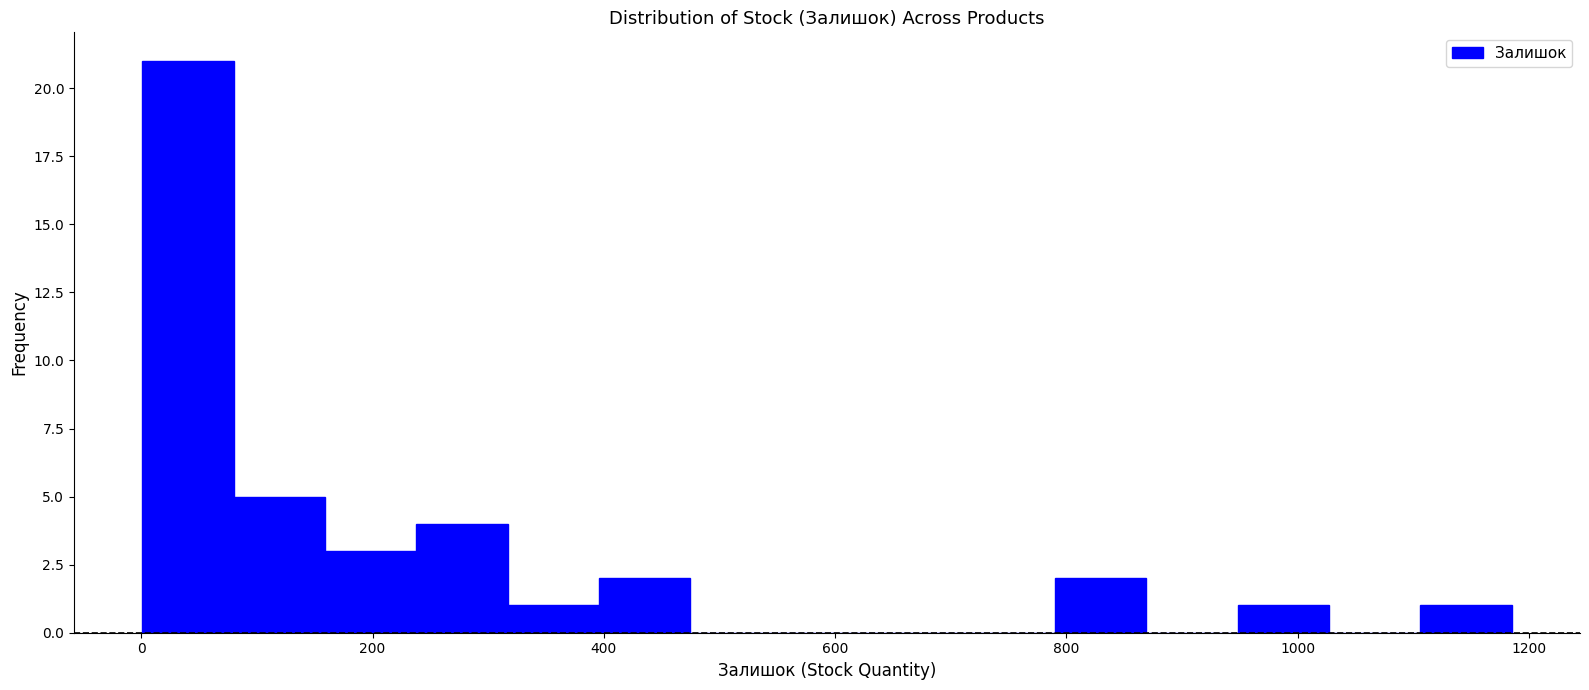

Around what value on the x-axis is the tallest bar? Give the approximate position of its centre, as read against the axis.

40